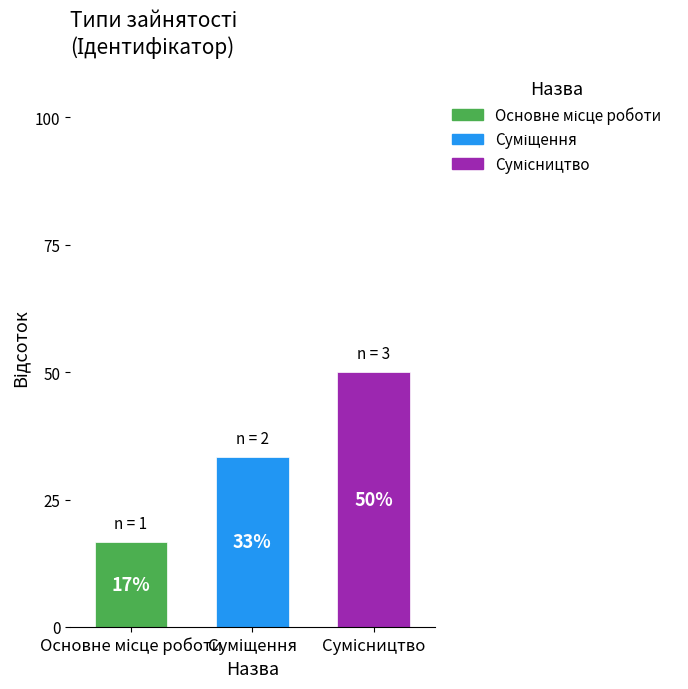

How many bars are there in total?

3